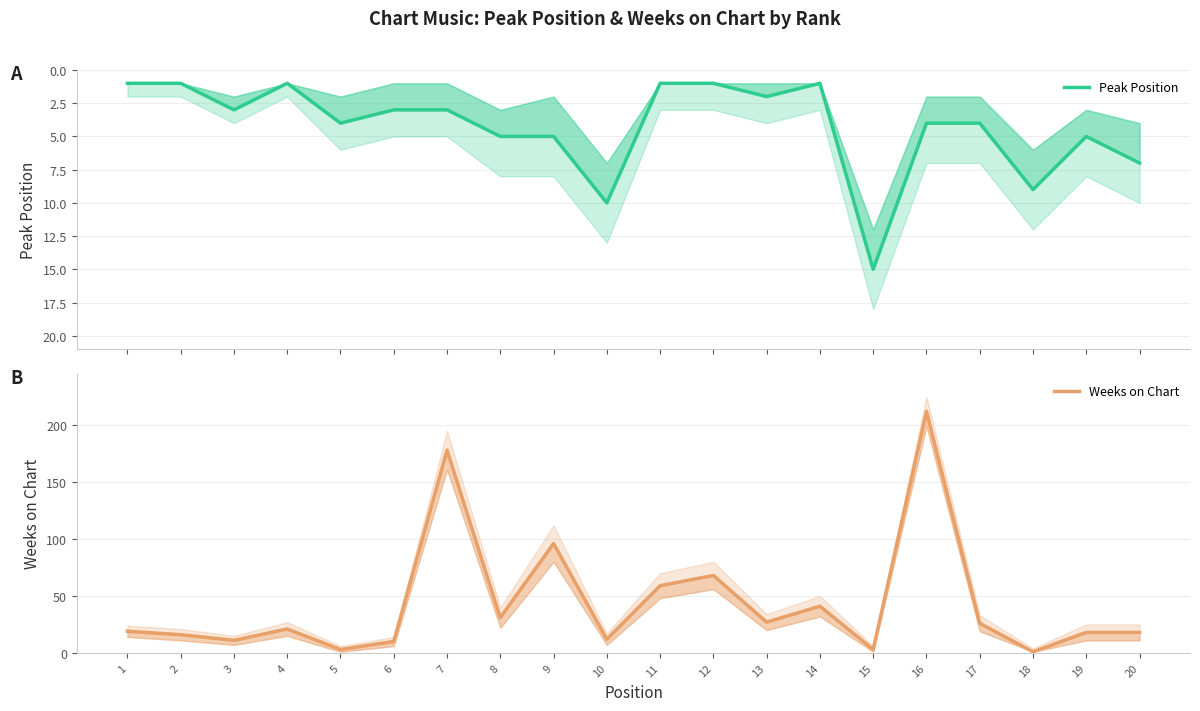

Where is the first local maximum for Peak Position?

3